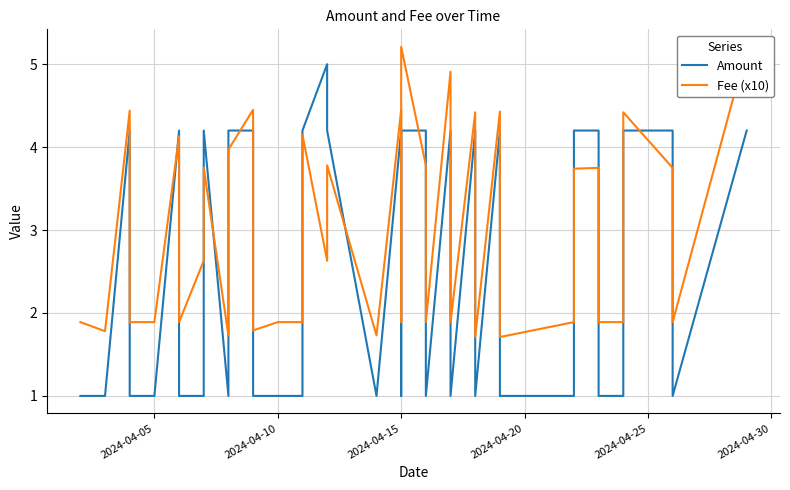

How many categories are shown in the chart?

40